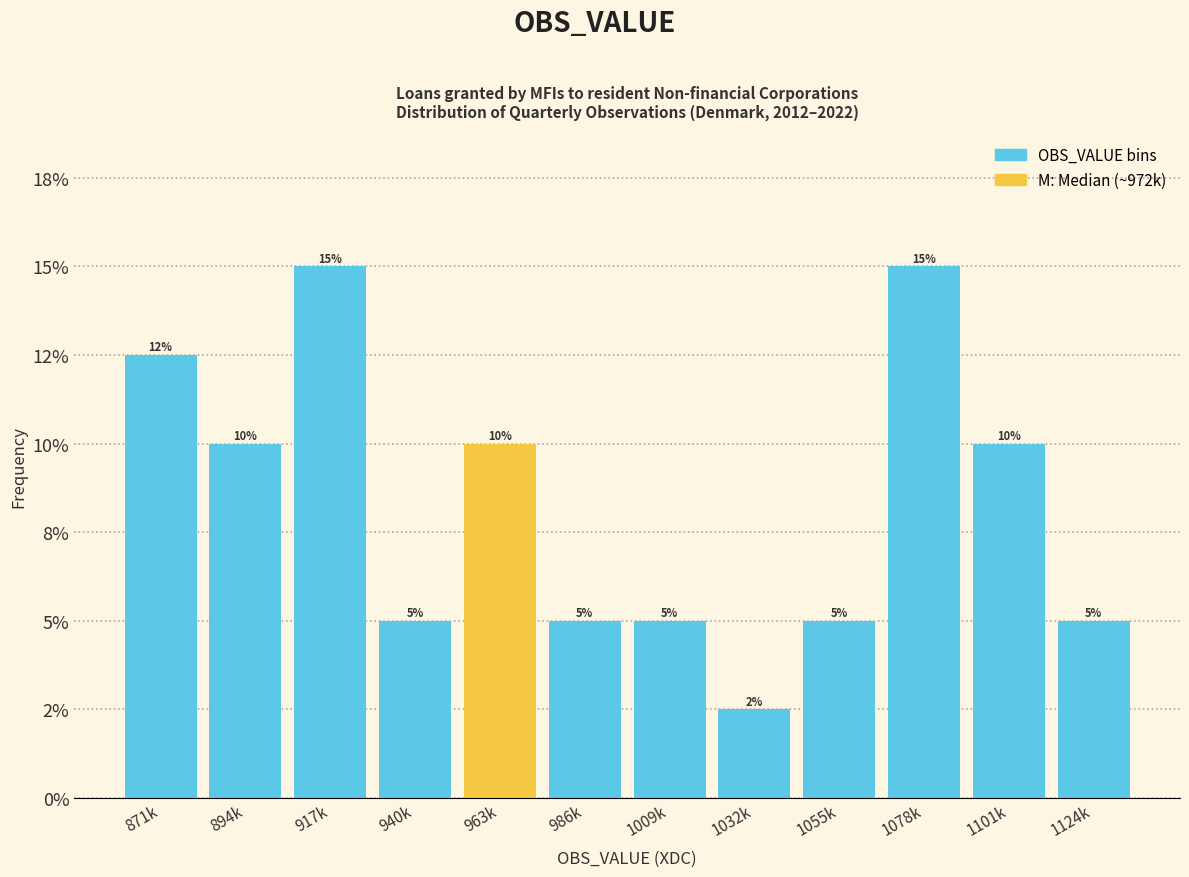

Are the bars horizontal?

No